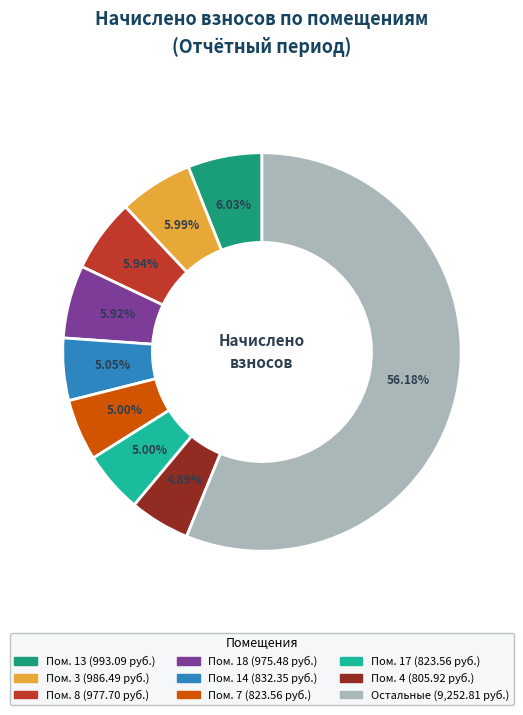

Is there any slice that represents more than half of the pie?

Yes